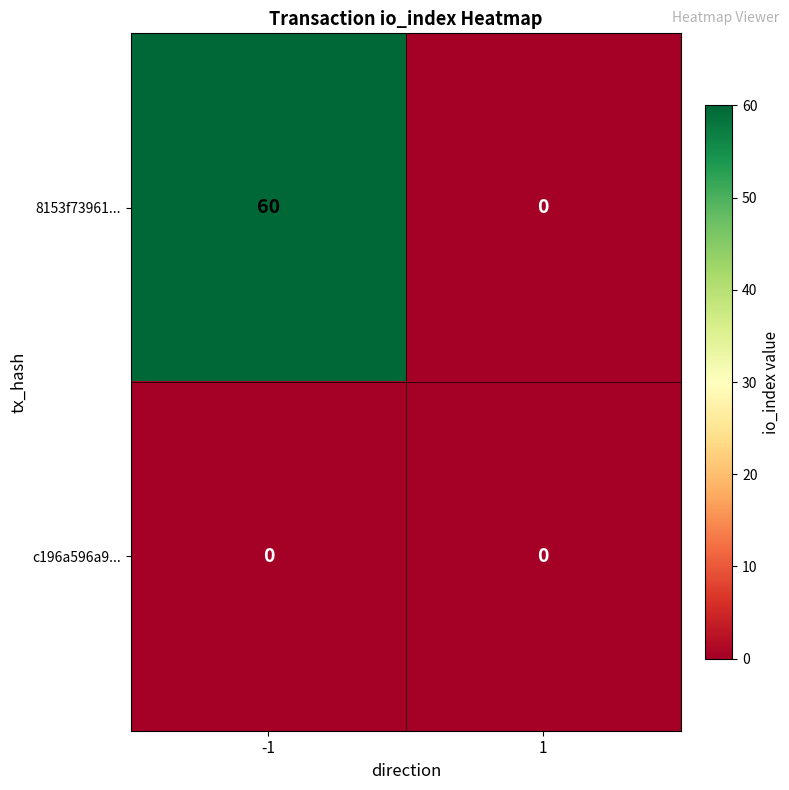

Reading right to left, what are all the values shown in this chart?

8153f73961...: 0	60
c196a596a9...: 0	0